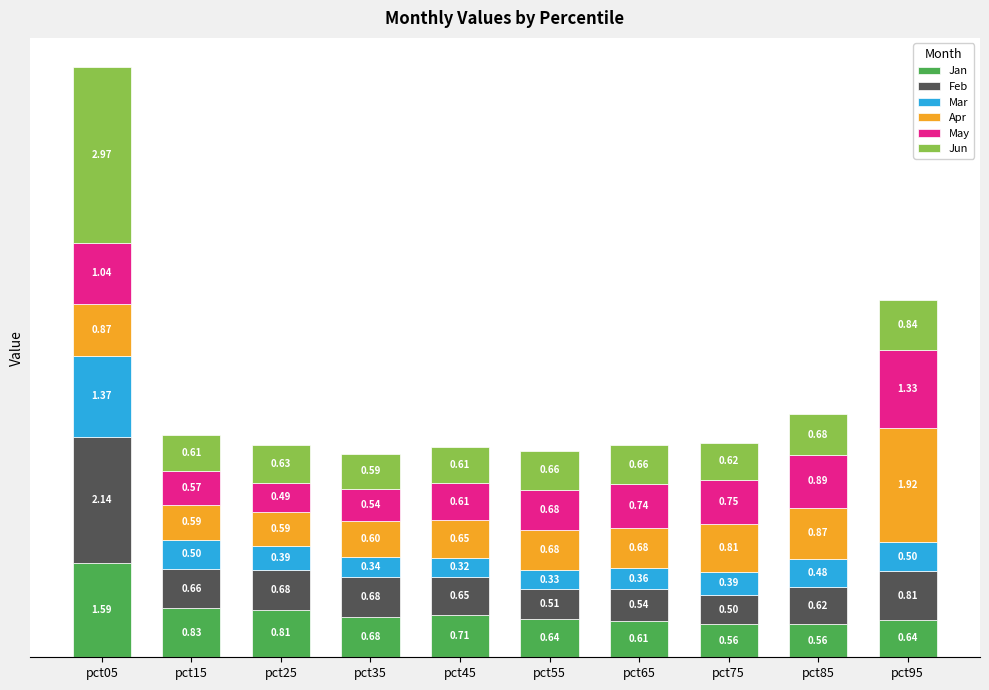

What is the total value across all series at pct55?

3.5